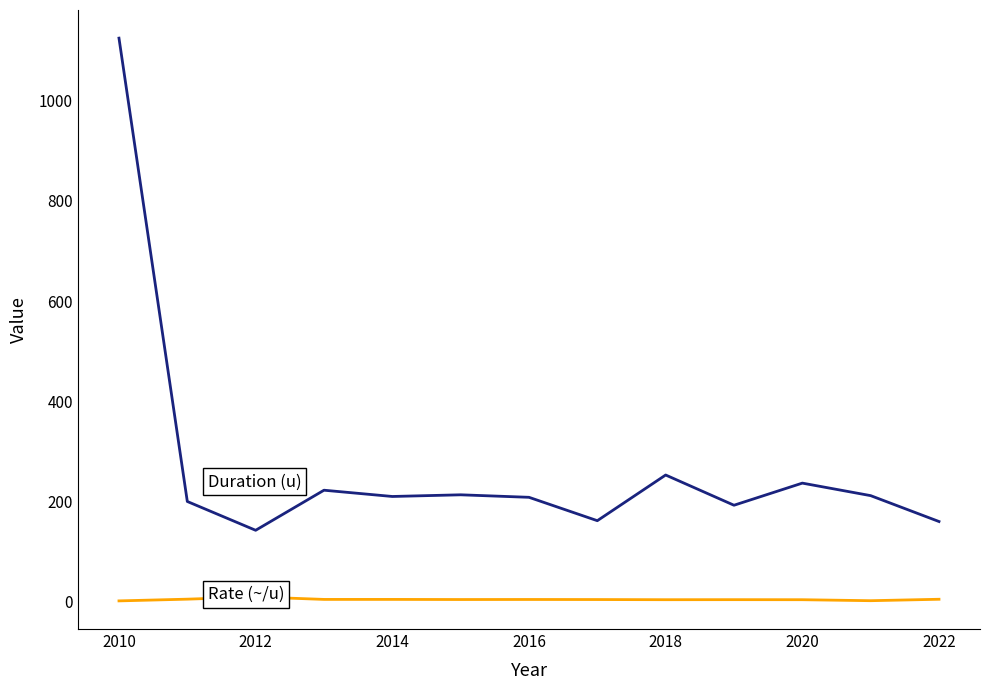

Does the chart display data point markers on the line(s)?

No